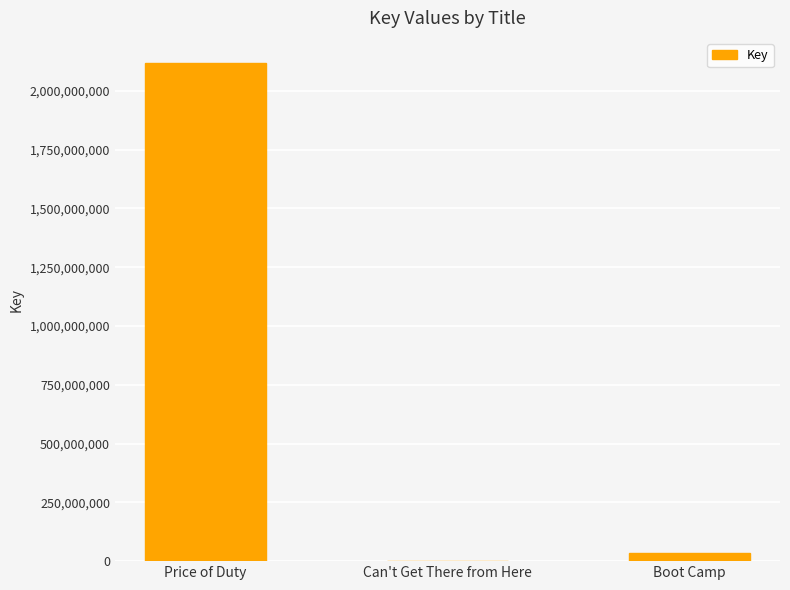

Reading right to left, list all the values displayed in this chart.

Boot Camp=32563824	Can't Get There from Here=1888585	Price of Duty=2118818191